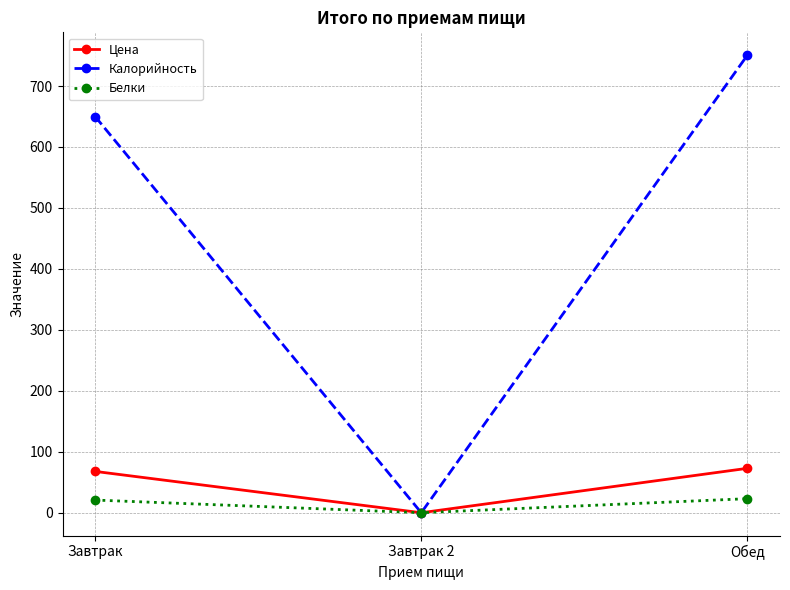

What is the difference between the highest and lowest values at Завтрак?

629.2